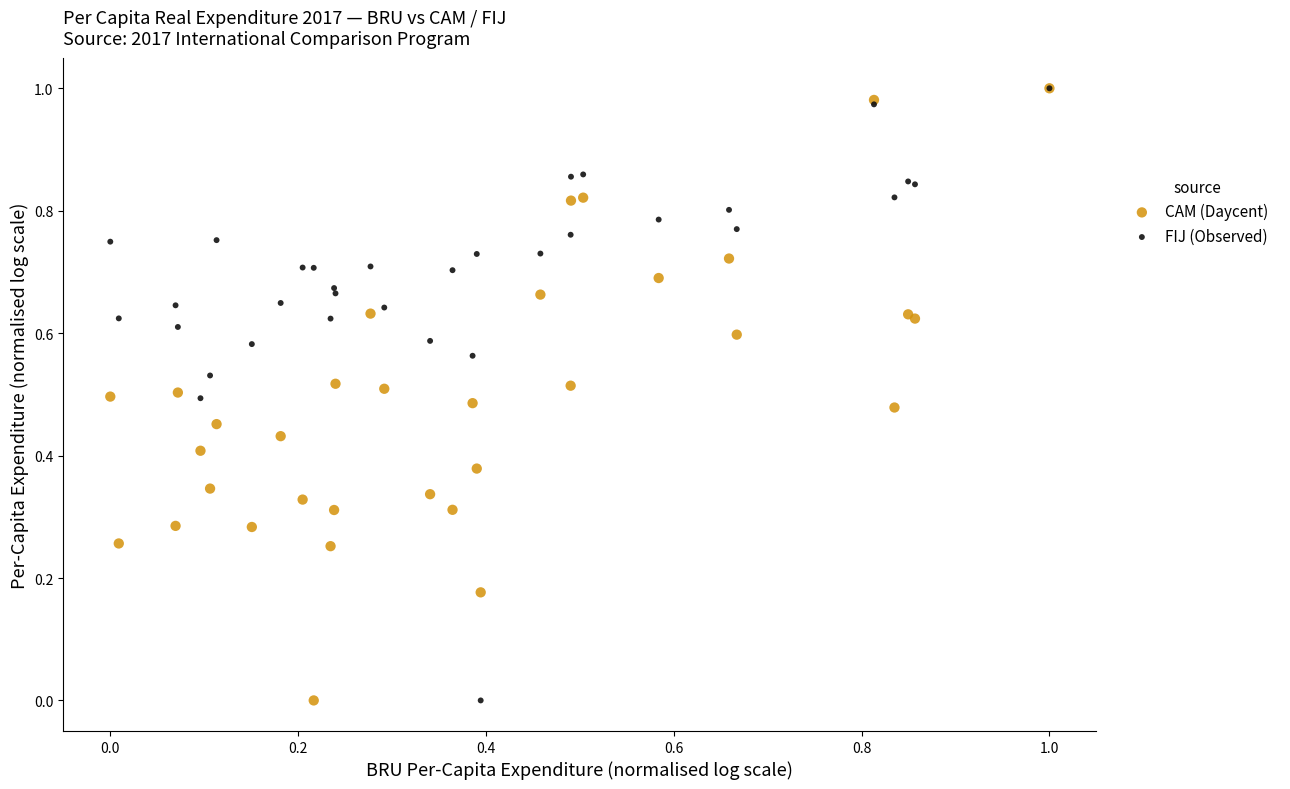

What are all the series names shown in the legend?

CAM (Daycent), FIJ (Observed)